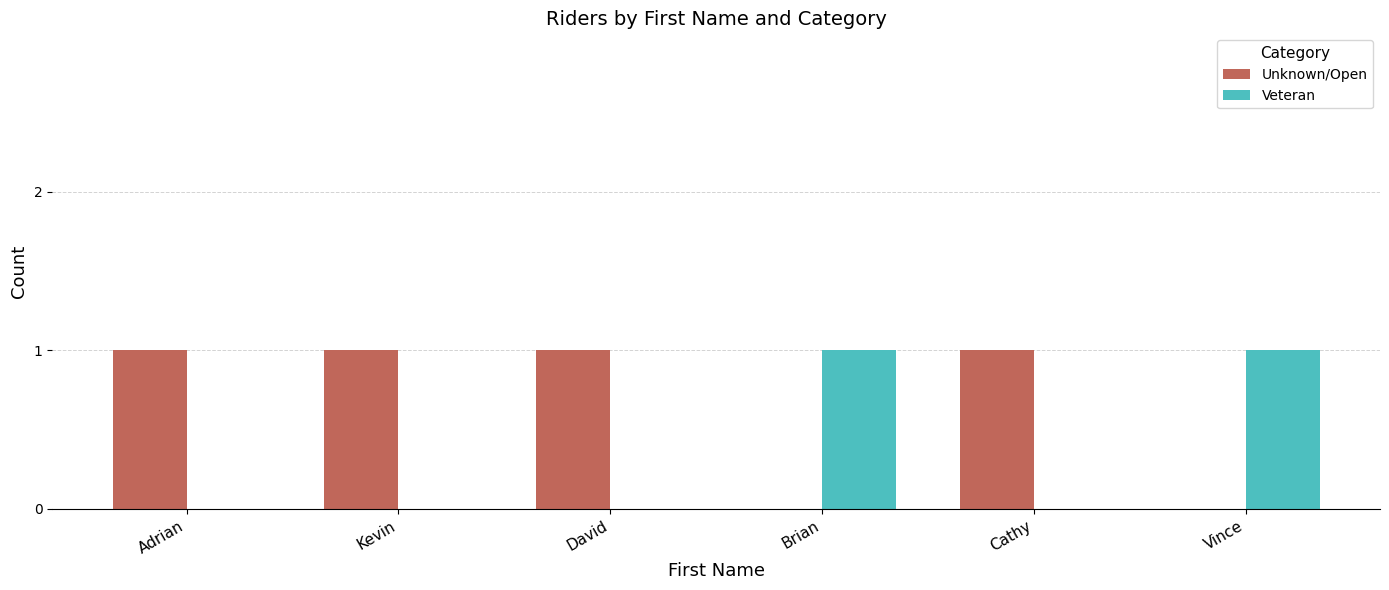

What is the sum of all Unknown/Open values?

4